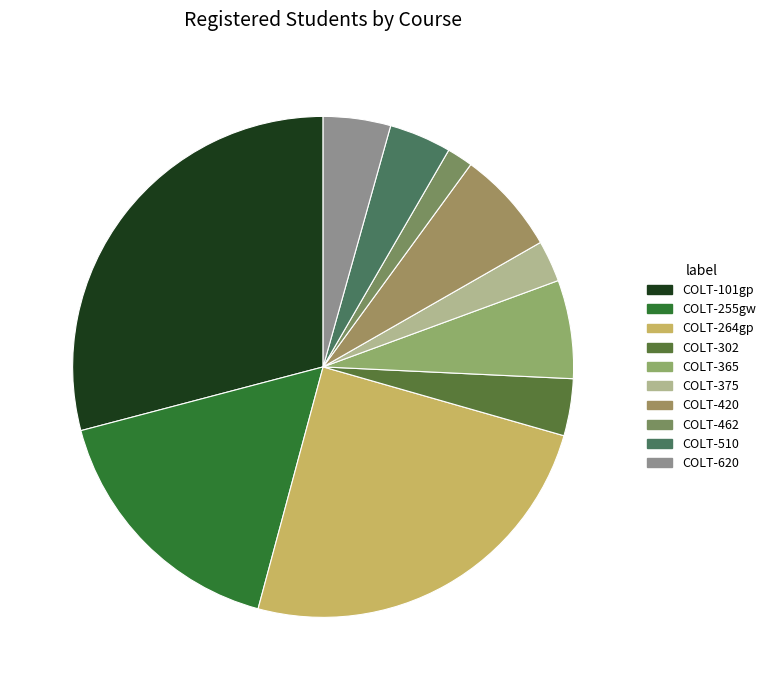

How many segments does this pie chart have?

10